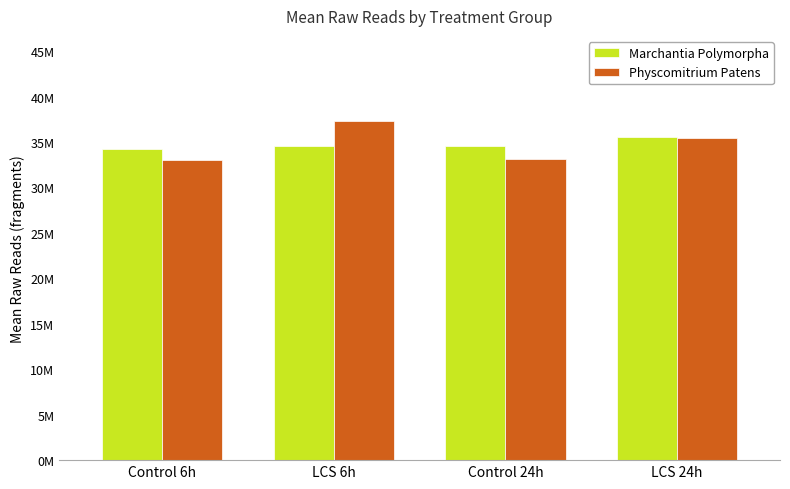

What is the label of the 1st bar from the right?

LCS 24h